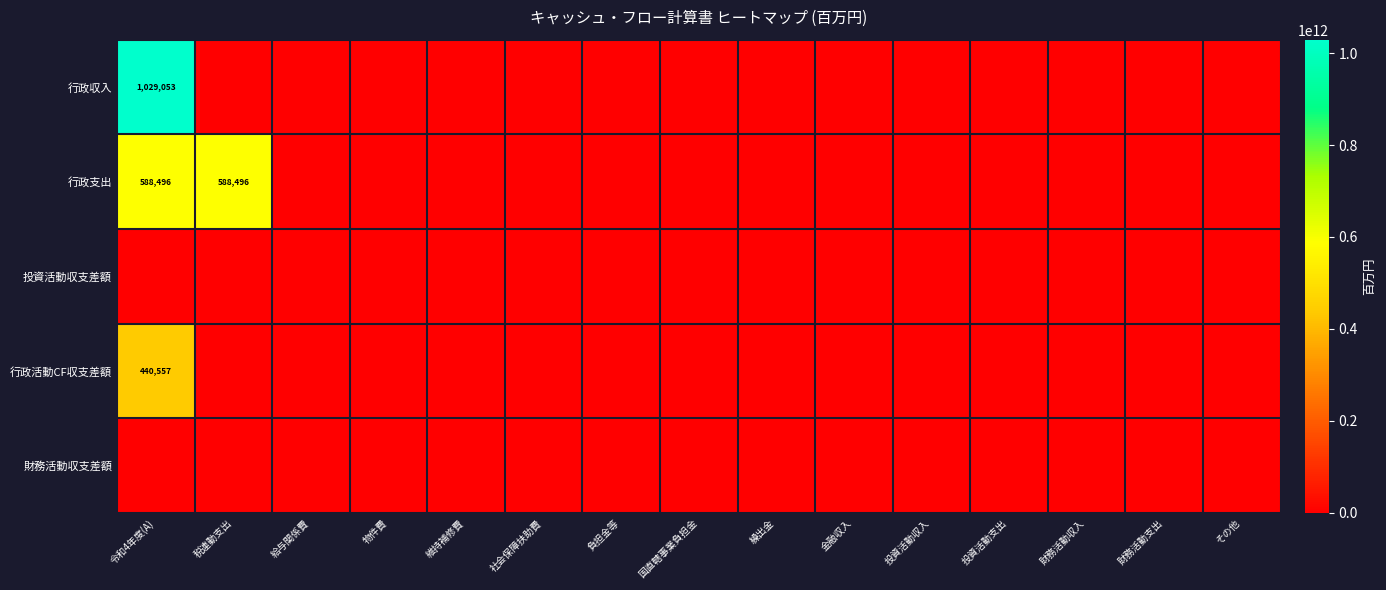

The value of 行政支出 at 令和4年度(A) is 346229. True or false?

False